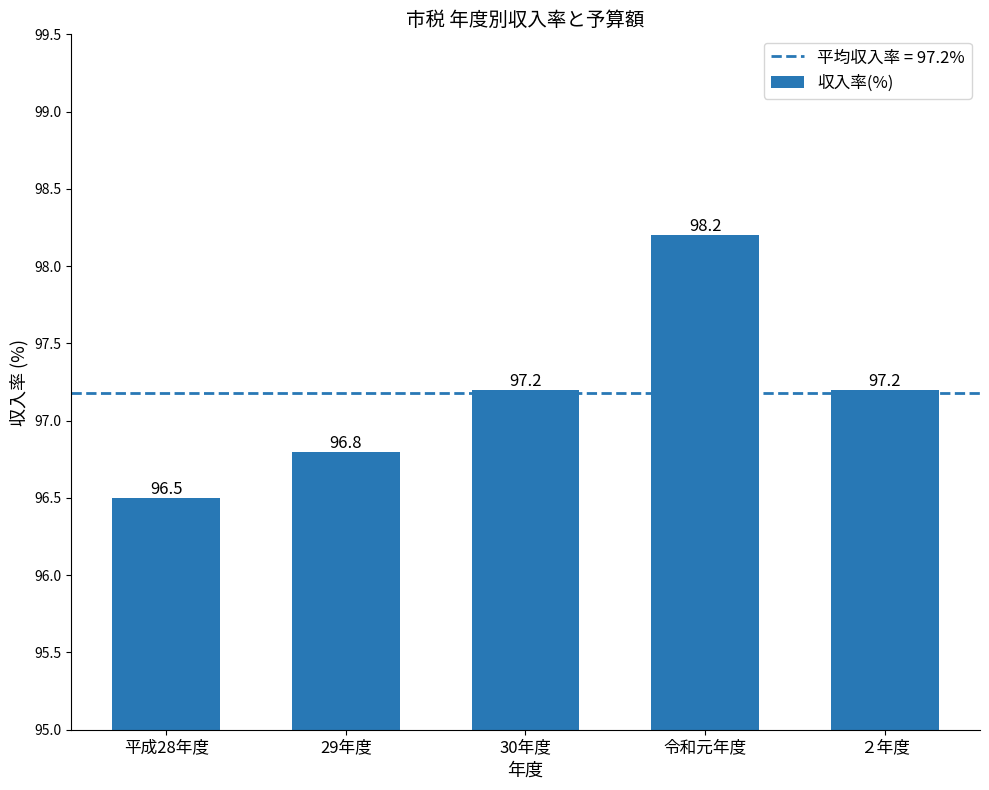

How many bars are there in total?

5